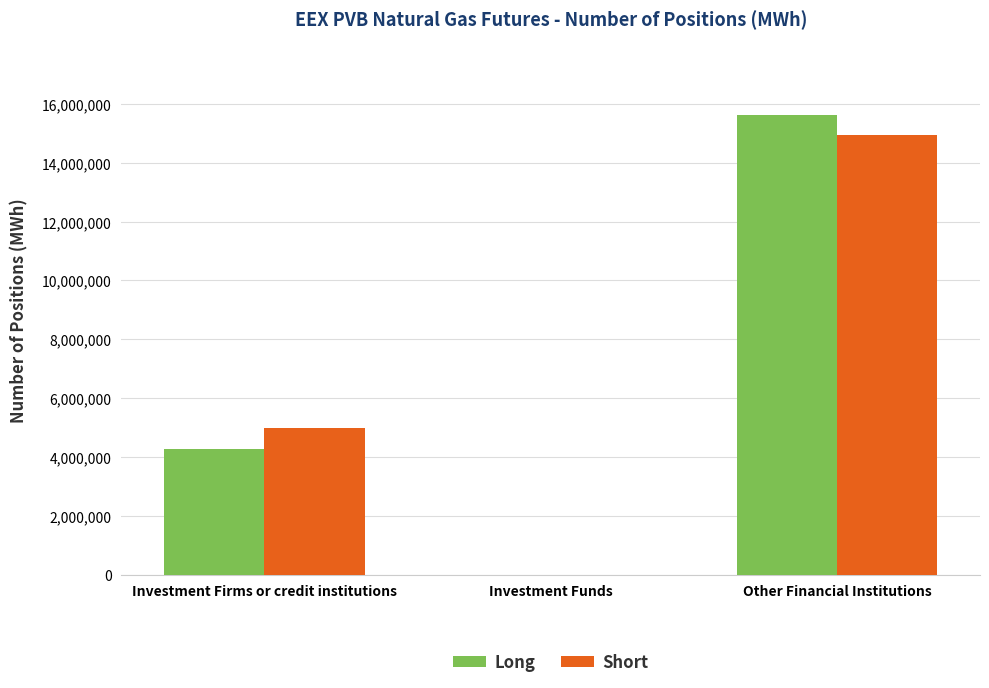

Reading right to left, transcribe all the data shown in this chart.

Long: Other Financial Institutions=15625526	Investment Funds=0	Investment Firms or credit institutions=4280309
Short: Other Financial Institutions=14936439	Investment Funds=0	Investment Firms or credit institutions=4975230